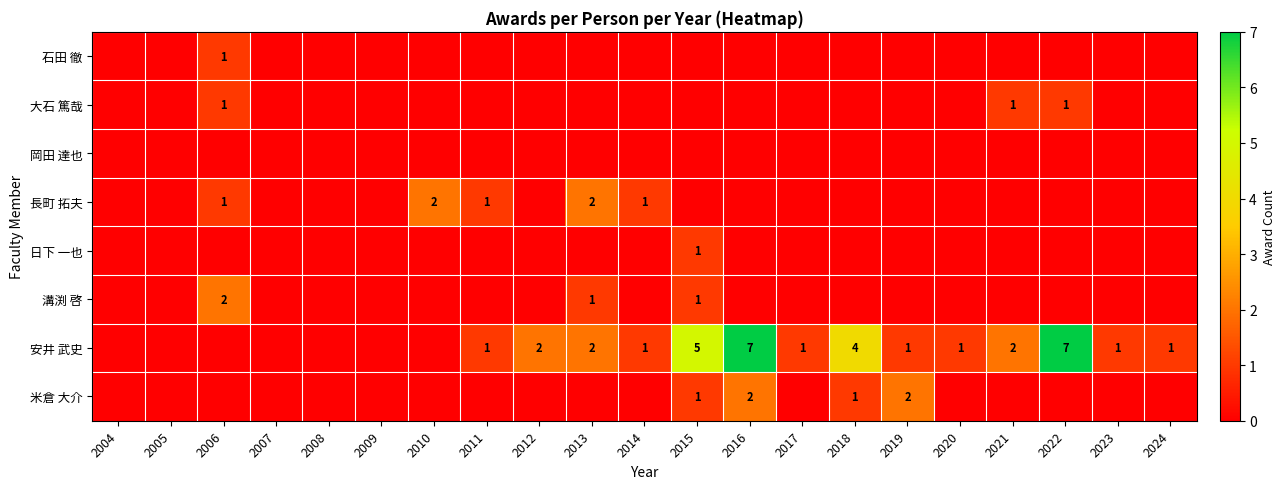

Count the number of categories in the chart.

21